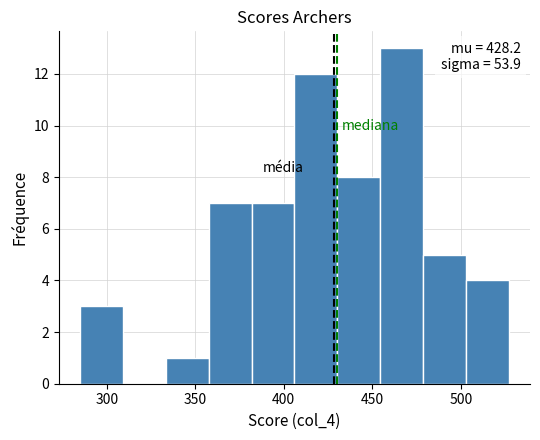

Which range on the x-axis has the tallest bar?

455 to 480